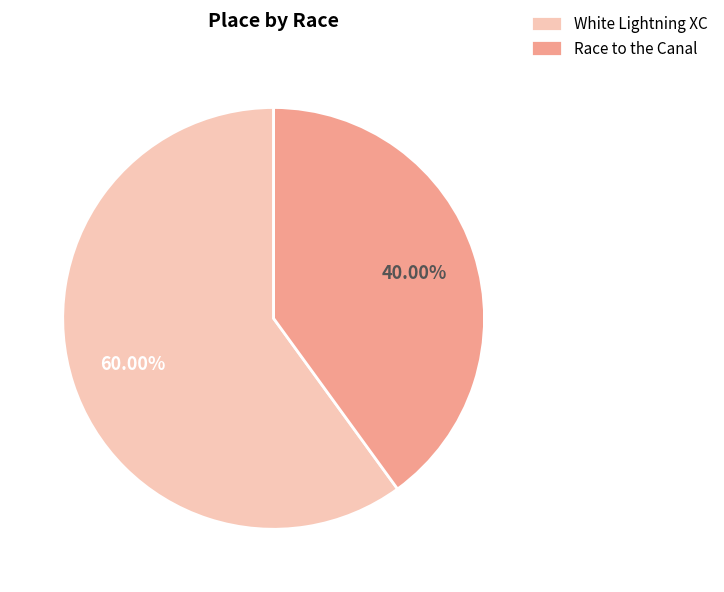

Does any single category account for the majority?

Yes